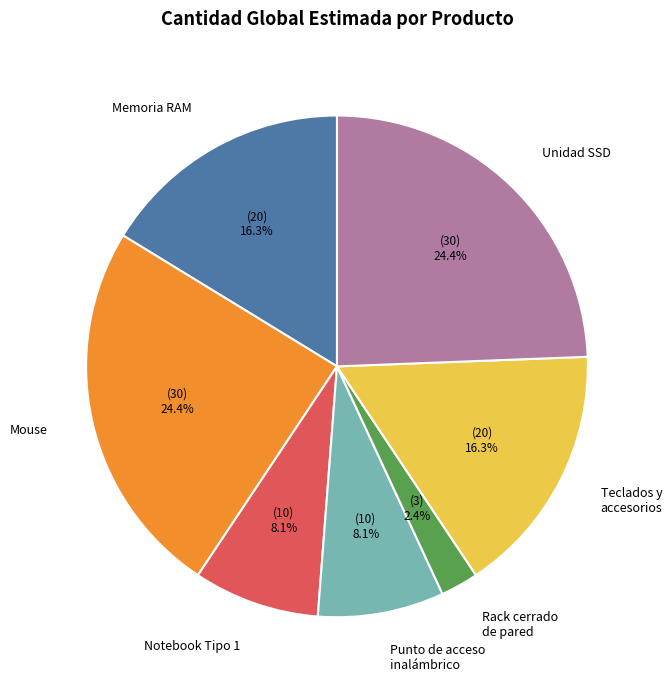

To the nearest percent, what is the difference between the Unidad SSD and Notebook Tipo 1 slice percentages?

16%